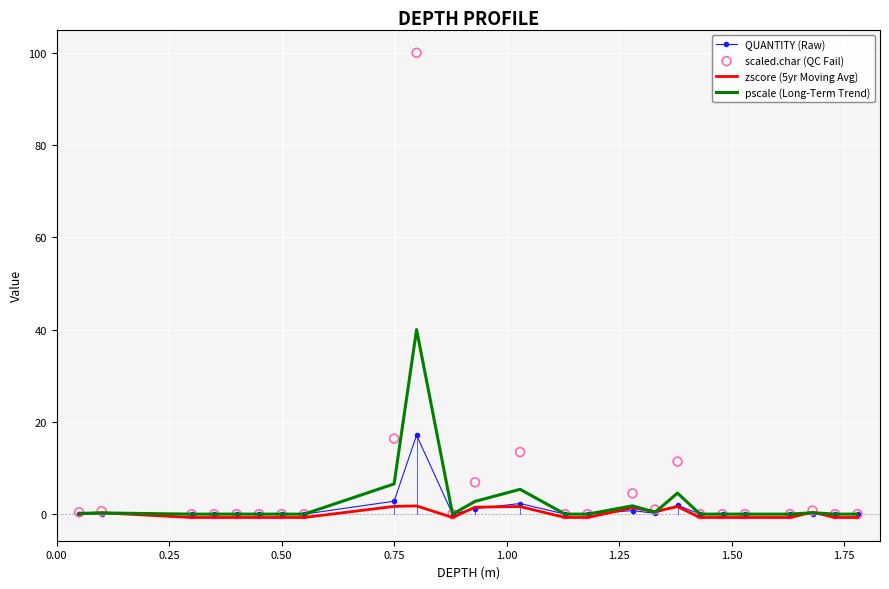

Is the value of zscore (5yr Moving Avg) at 12 greater than the value of scaled.char (QC Fail) at 2.00?

No